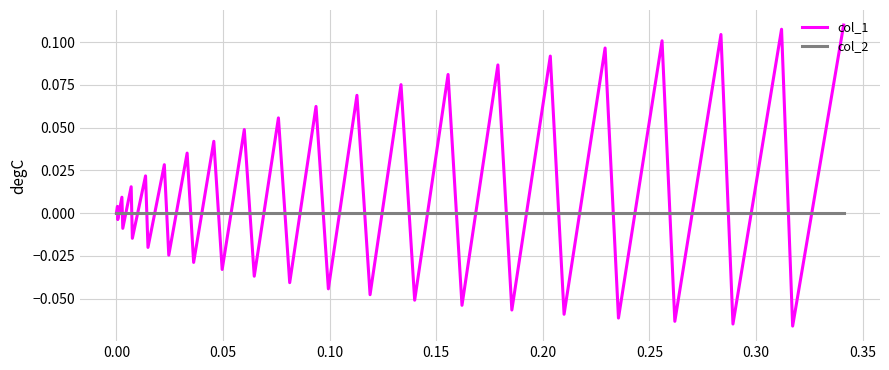

Which series has the largest total across all categories?

col_1